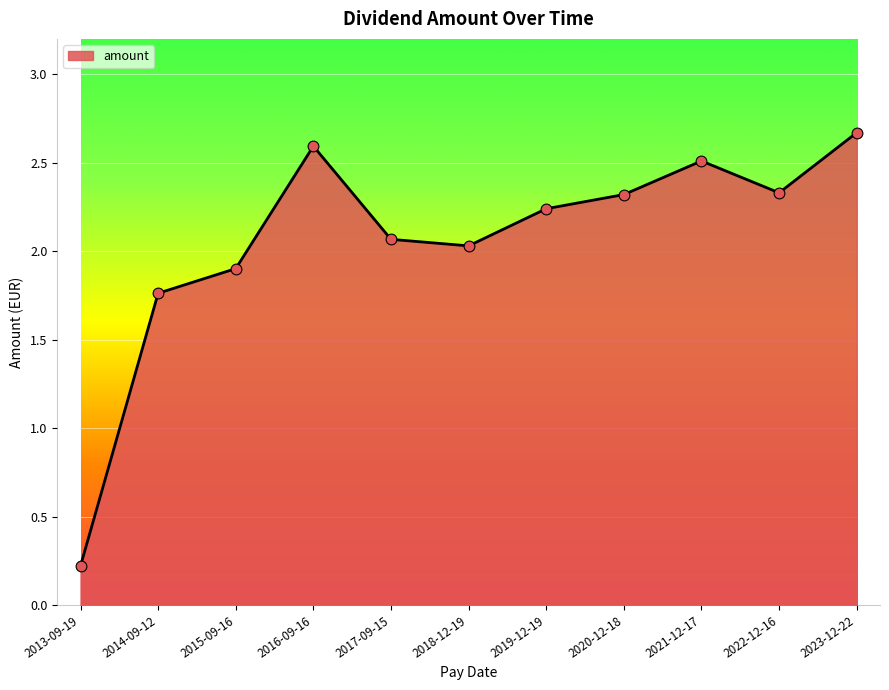

What is the ratio of the value at 2023-12-22 to the value at 2021-12-17?

1.1